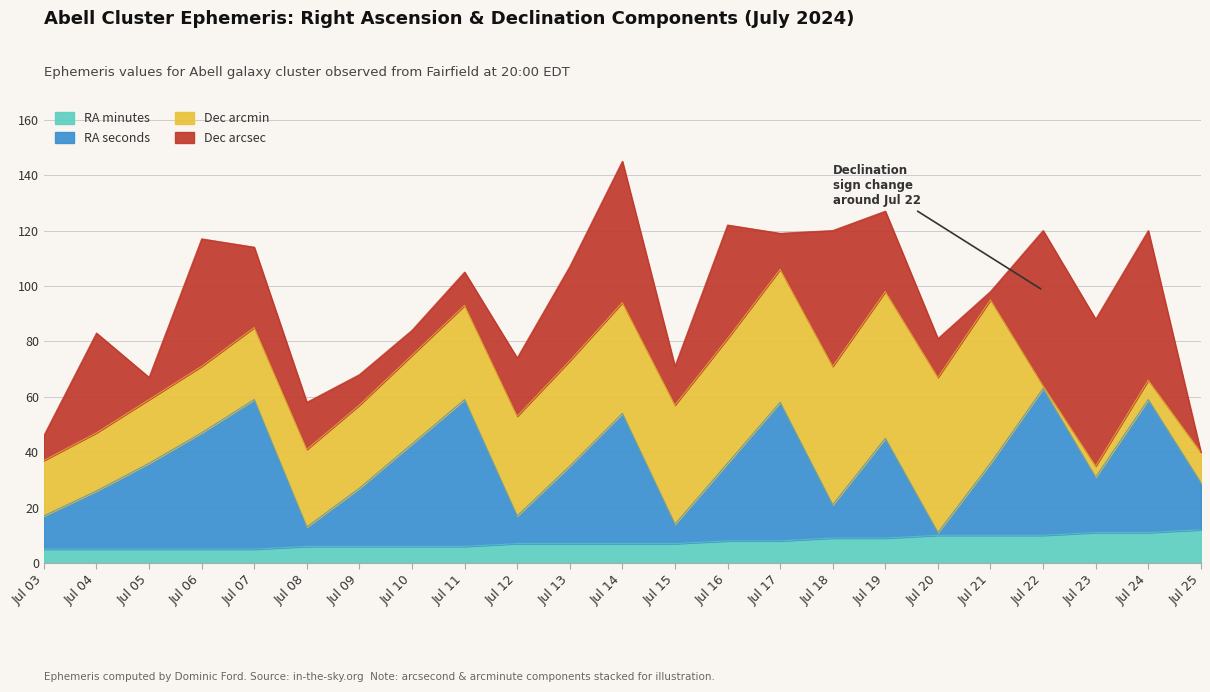

What is the sum of the RA minutes values at Jul 11 and Jul 24?

17